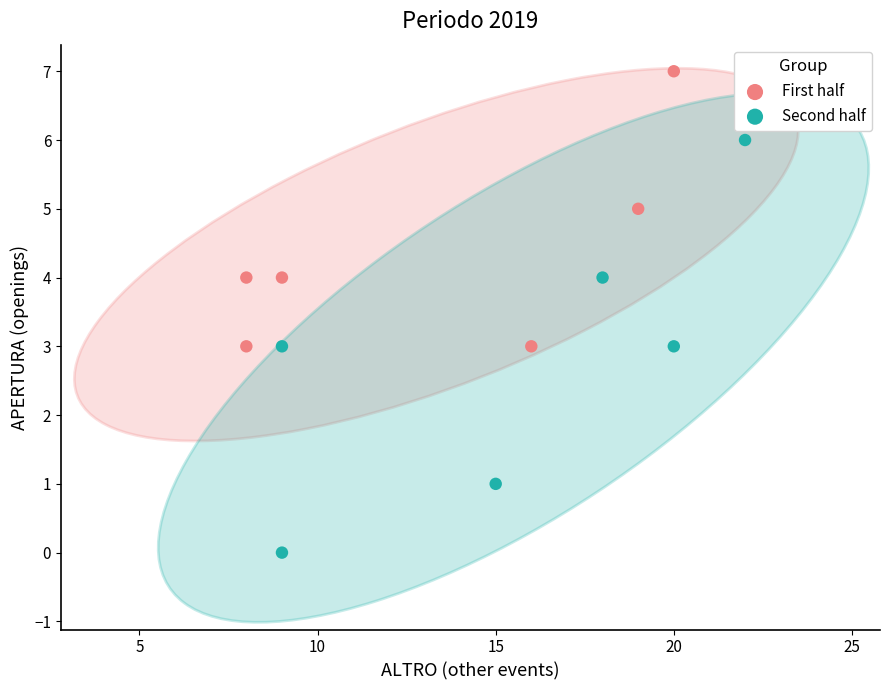

Which series has the largest Y range (max minus min)?

Second half